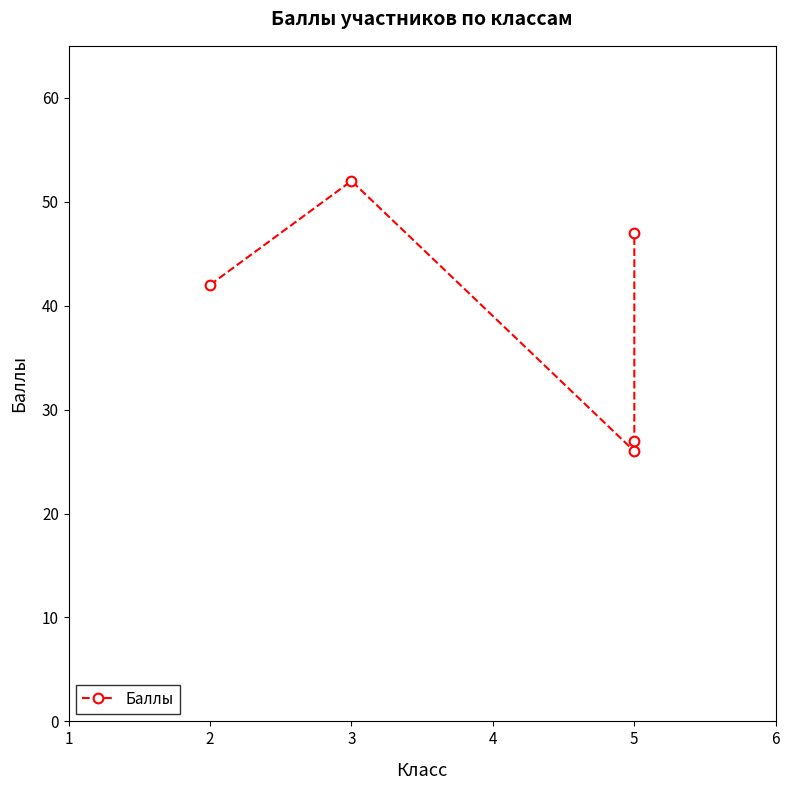

What is the sum of the values at 3 and 4?

74